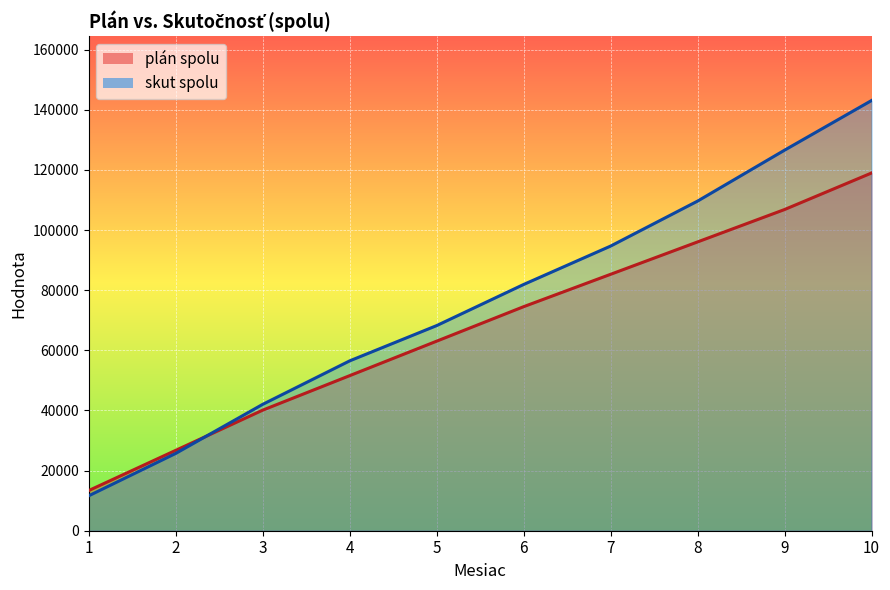

Is it true that skut spolu equals 88413 at 4?

False